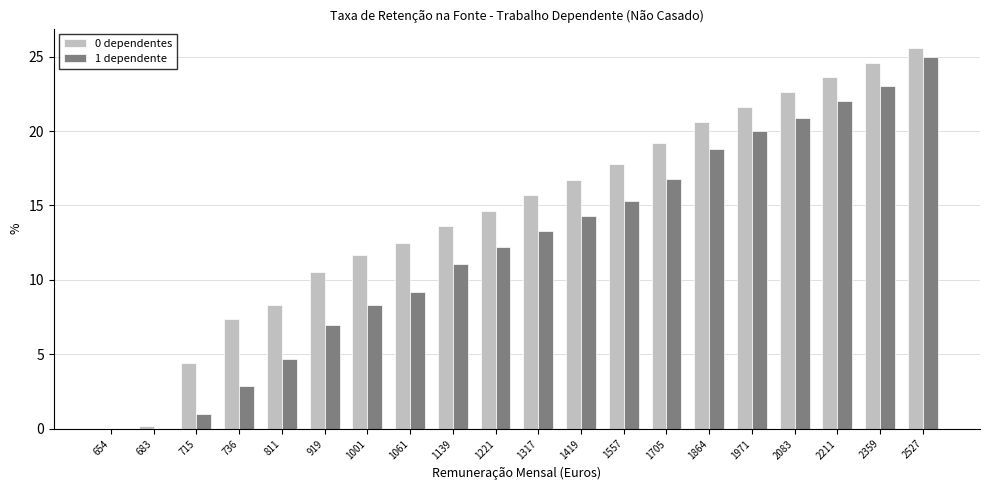

What is the total value across all series at 1001?

20.0